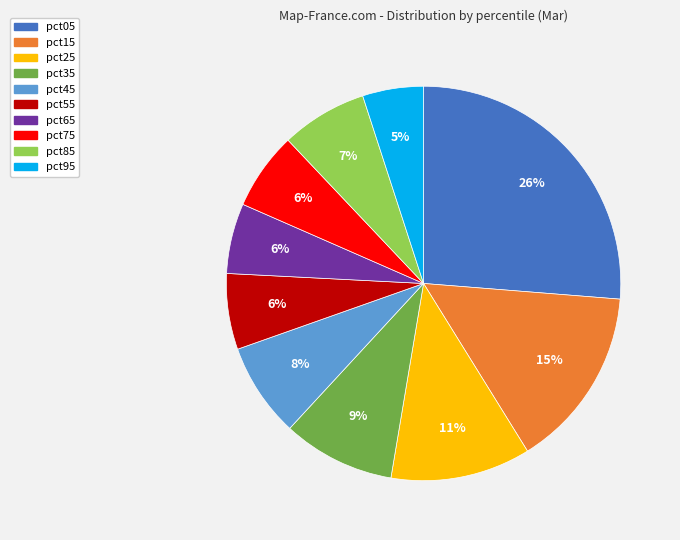

To the nearest percent, what is the difference between the pct05 and pct25 slice percentages?

15%